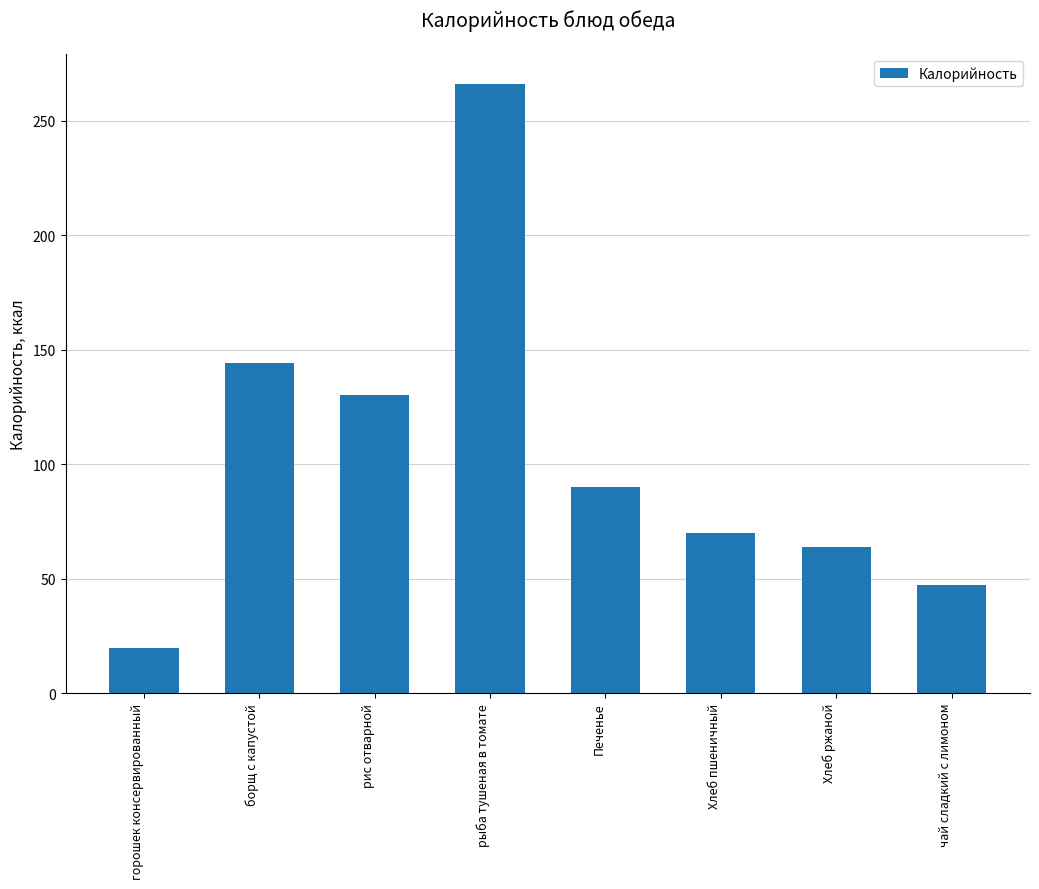

Reading left to right, what are all the values shown in this chart?

горошек консервированный=19.5	борщ с капустой=144.0	рис отварной=130.0	рыба тушеная в томате=266.0	Печенье=90.0	Хлеб пшеничный=70.0	Хлеб ржаной=64.0	чай сладкий с лимоном=47.3